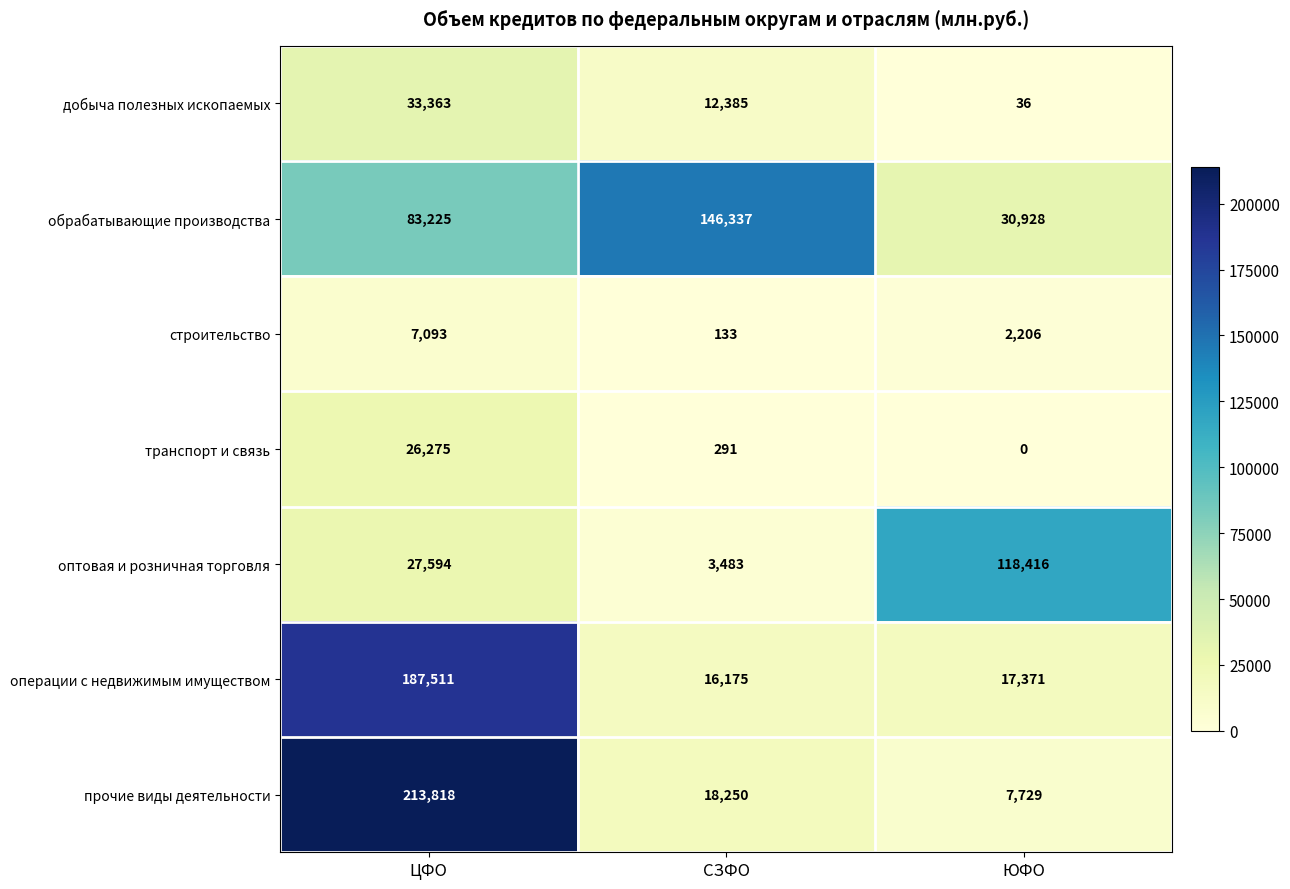

Where does the добыча полезных ископаемых series first go above 12385?

ЦФО